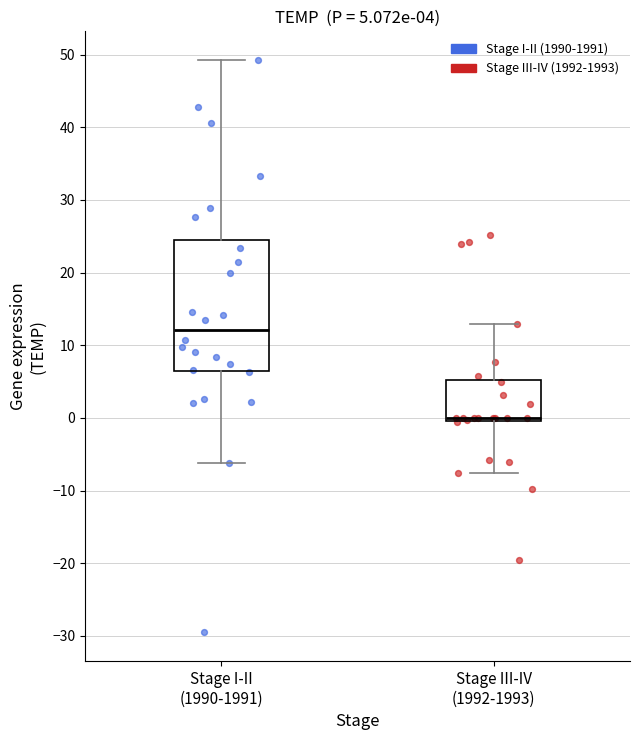

Comparing the boxes themselves (not the whiskers), which one is the tallest?

Stage I-II (1990-1991)